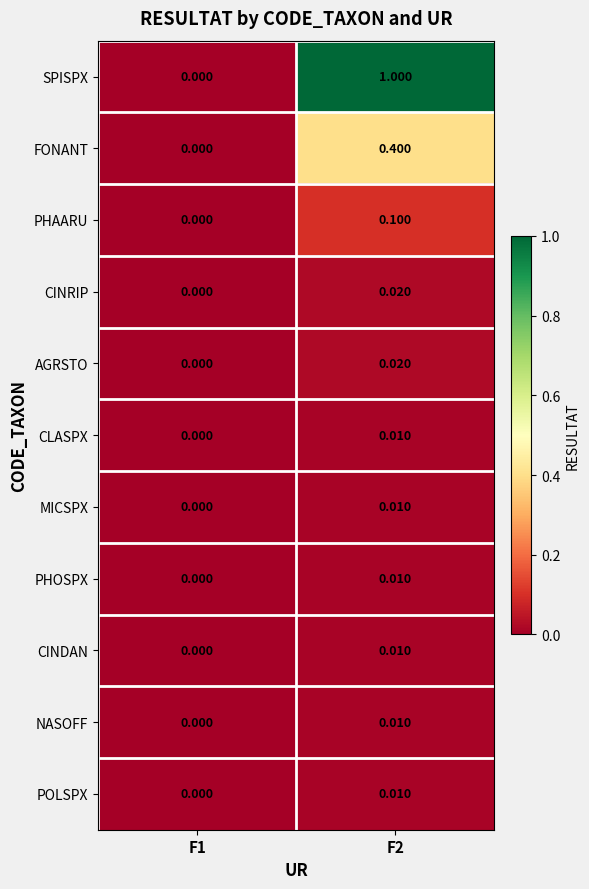

Between F1 and F2, which series saw the biggest shift?

SPISPX